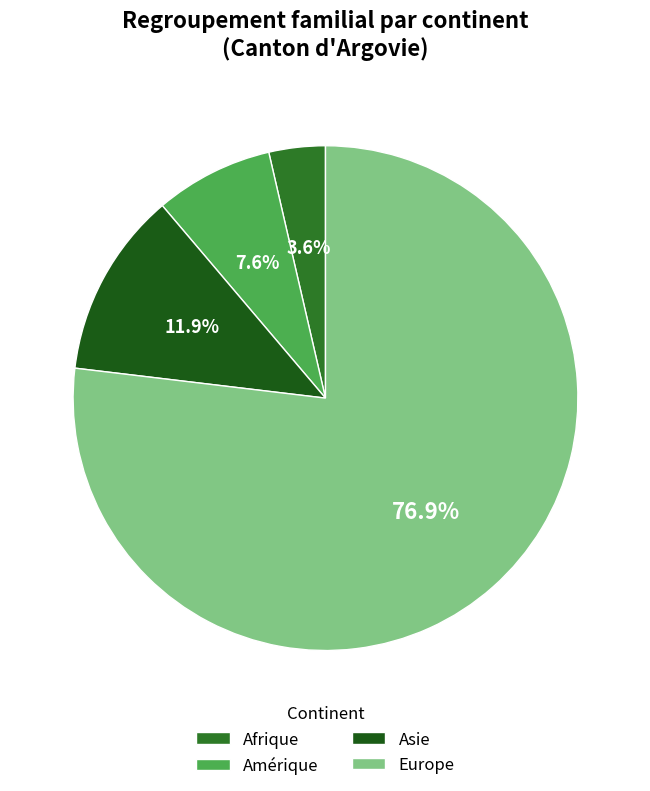

Is there a majority slice in this chart?

Yes